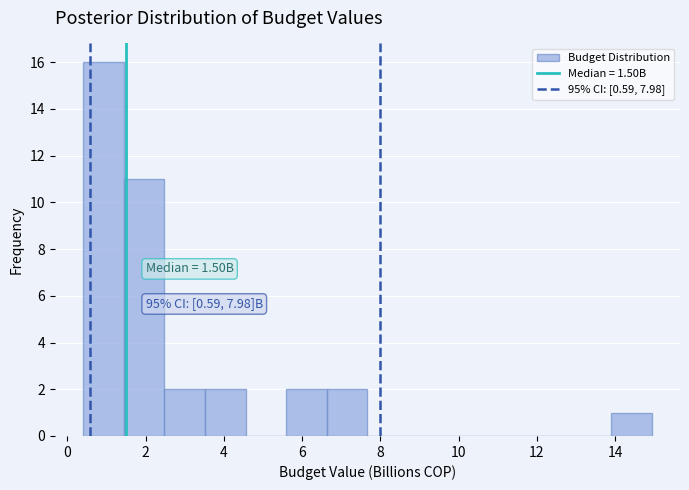

Over which range of the x-axis is the bar tallest?

0.4 to 1.4